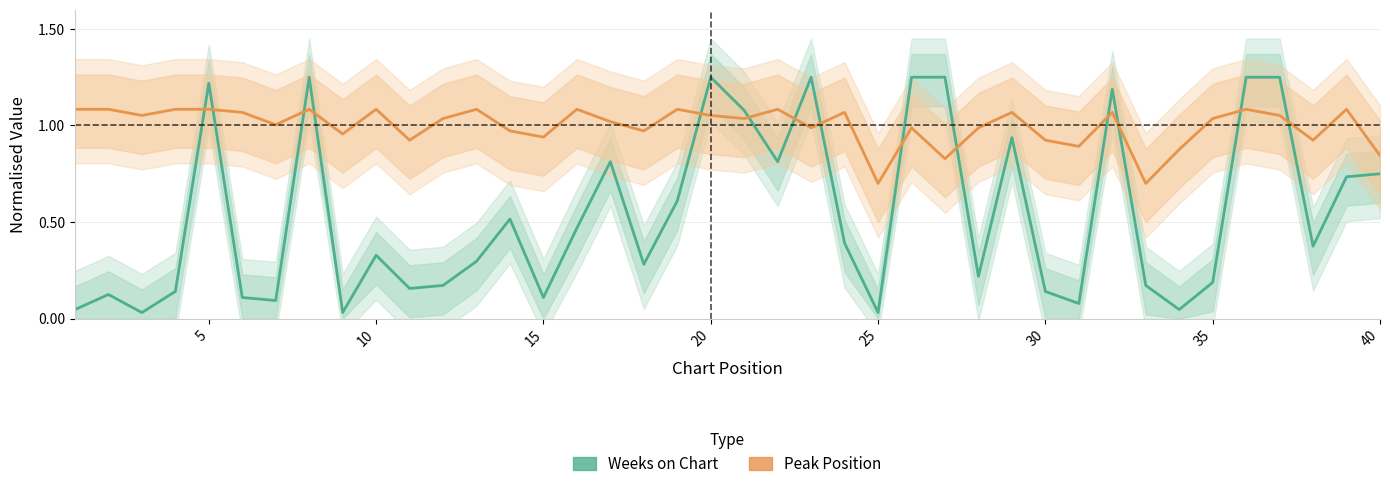

Reading right to left, what are all the values shown in this chart?

Weeks on Chart: 0.8	0.7	0.4	1.2	1.2	0.2	0.0	0.2	1.2	0.1	0.1	0.9	0.2	1.2	1.2	0.0	0.4	1.2	0.8	1.1	1.2	0.6	0.3	0.8	0.5	0.1	0.5	0.3	0.2	0.2	0.3	0.0	1.2	0.1	0.1	1.2	0.1	0.0	0.1	0.0
Peak Position: 0.8	1.1	0.9	1.1	1.1	1.0	0.9	0.7	1.1	0.9	0.9	1.1	1.0	0.8	1.0	0.7	1.1	1.0	1.1	1.0	1.1	1.1	1.0	1.0	1.1	0.9	1.0	1.1	1.0	0.9	1.1	1.0	1.1	1.0	1.1	1.1	1.1	1.1	1.1	1.1